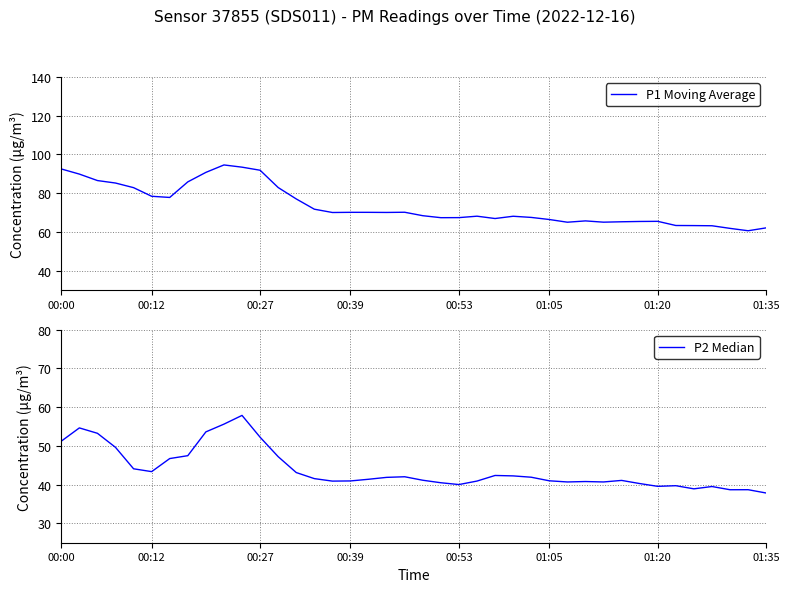

Is it true that P1 Moving Average equals 92.5 at 00:00?

True